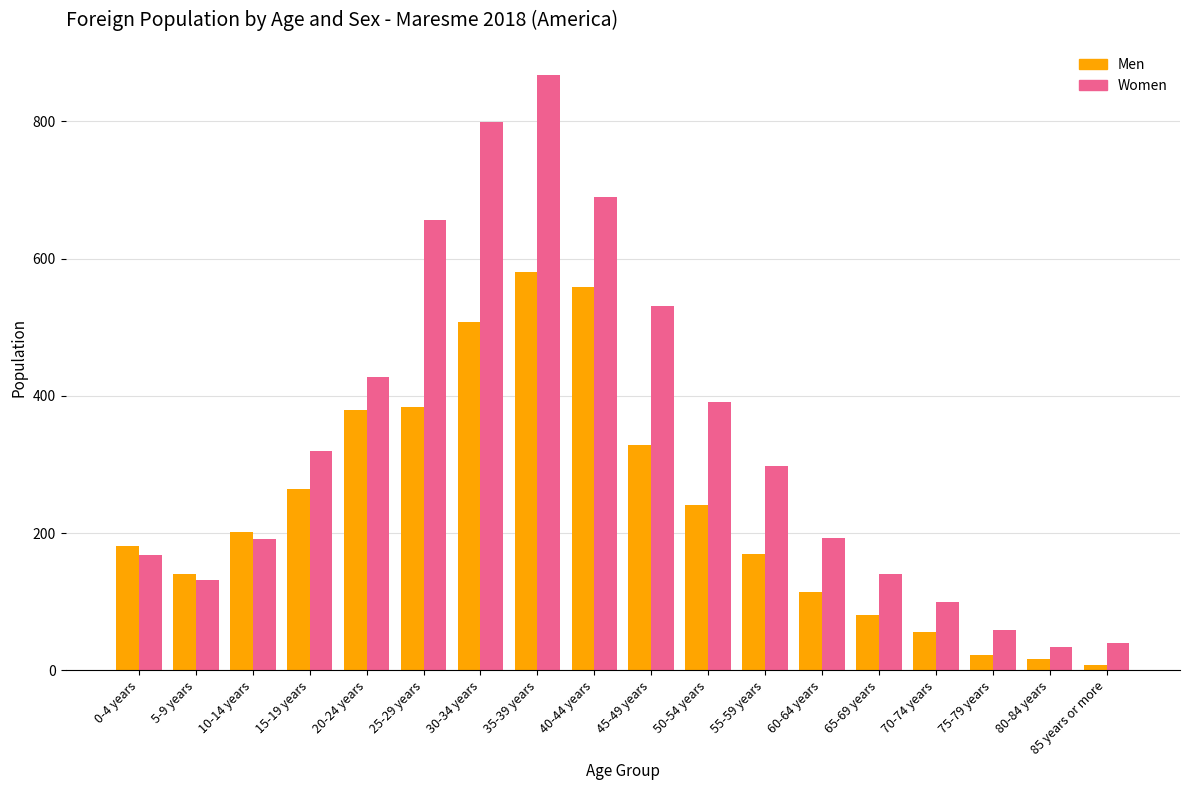

What is the minimum value shown in the chart?

7